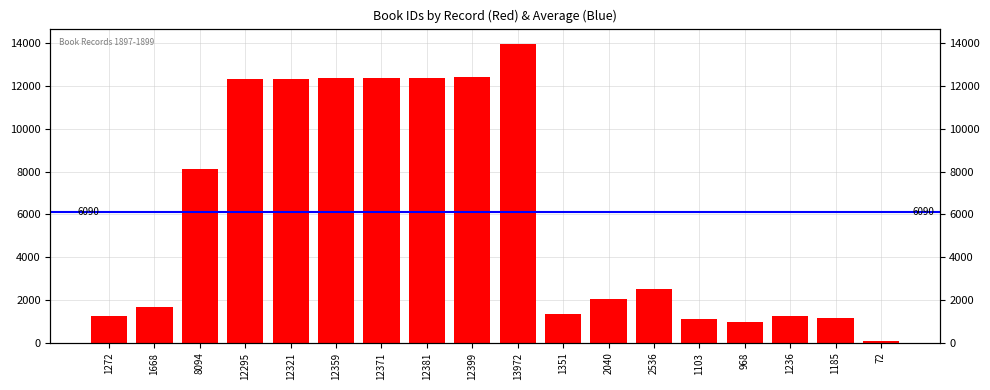

How many bars are there in total?

18